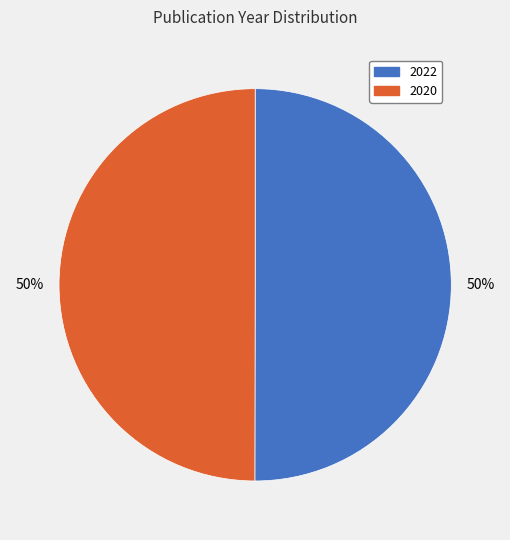

To the nearest percent, what is the average slice percentage?

50%